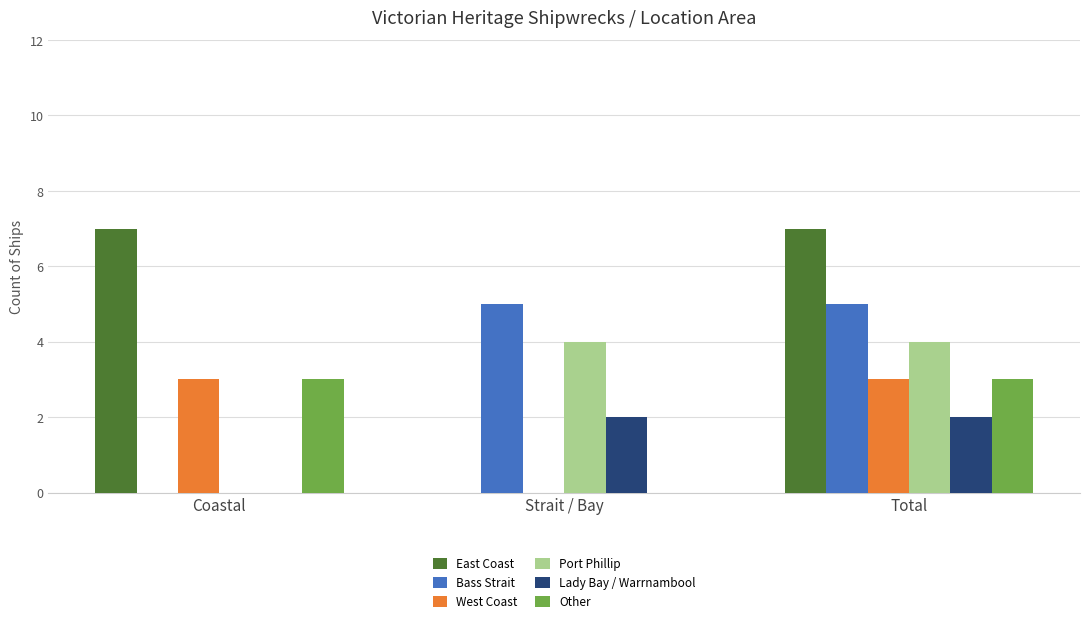

Is the value of Port Phillip at Strait / Bay greater than the value of Bass Strait at Coastal?

Yes